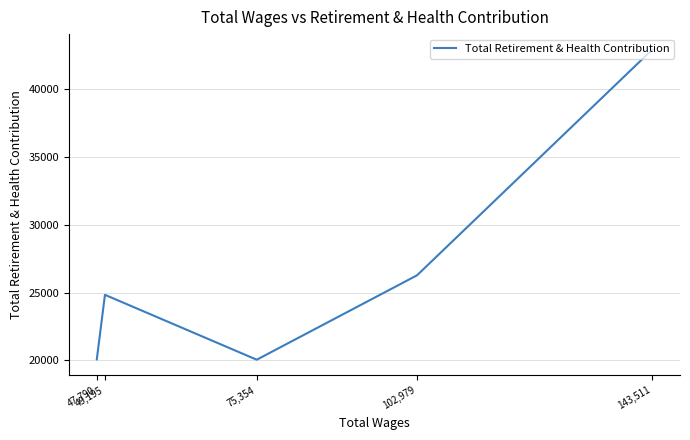

How many interior local valleys (lower than both neighbors) does the data have?

1